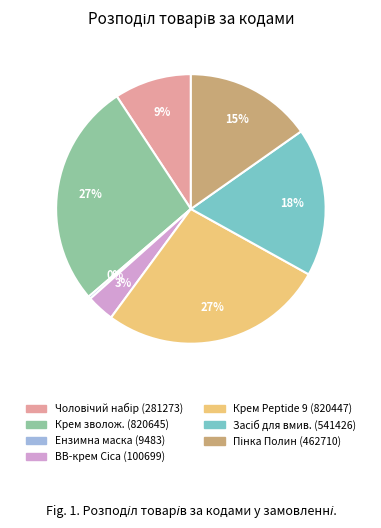

To the nearest percent, what is the difference between the largest and smallest slice percentages?

27%